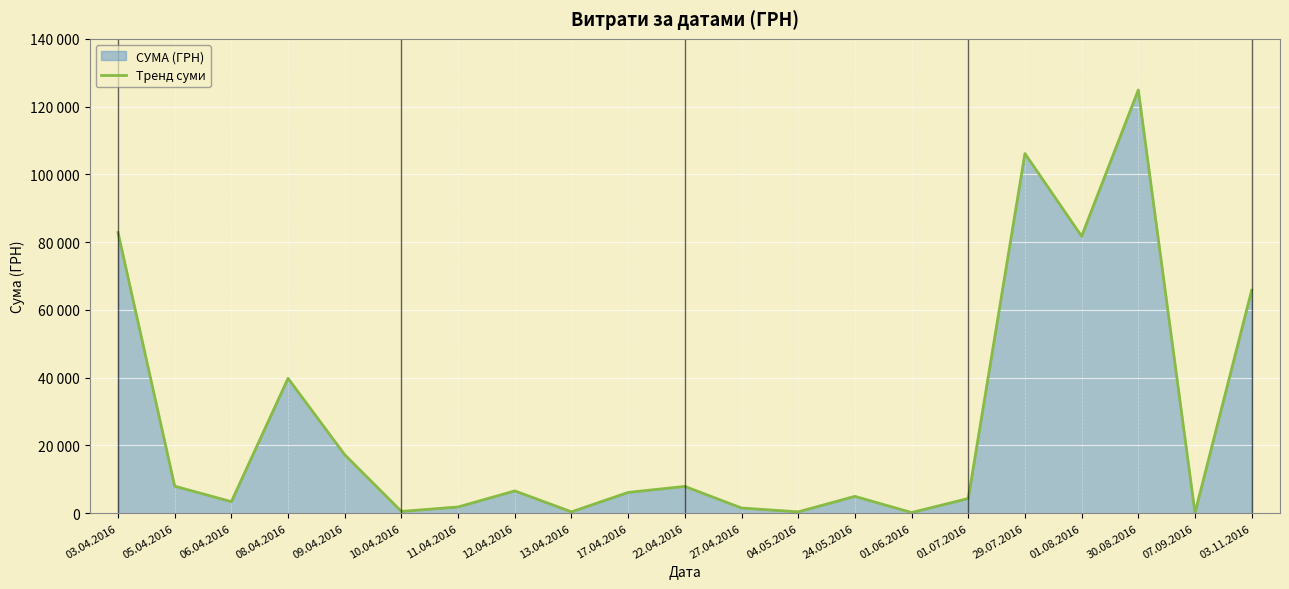

True or false: the data shows 4320.0 at 01.07.2016.

True